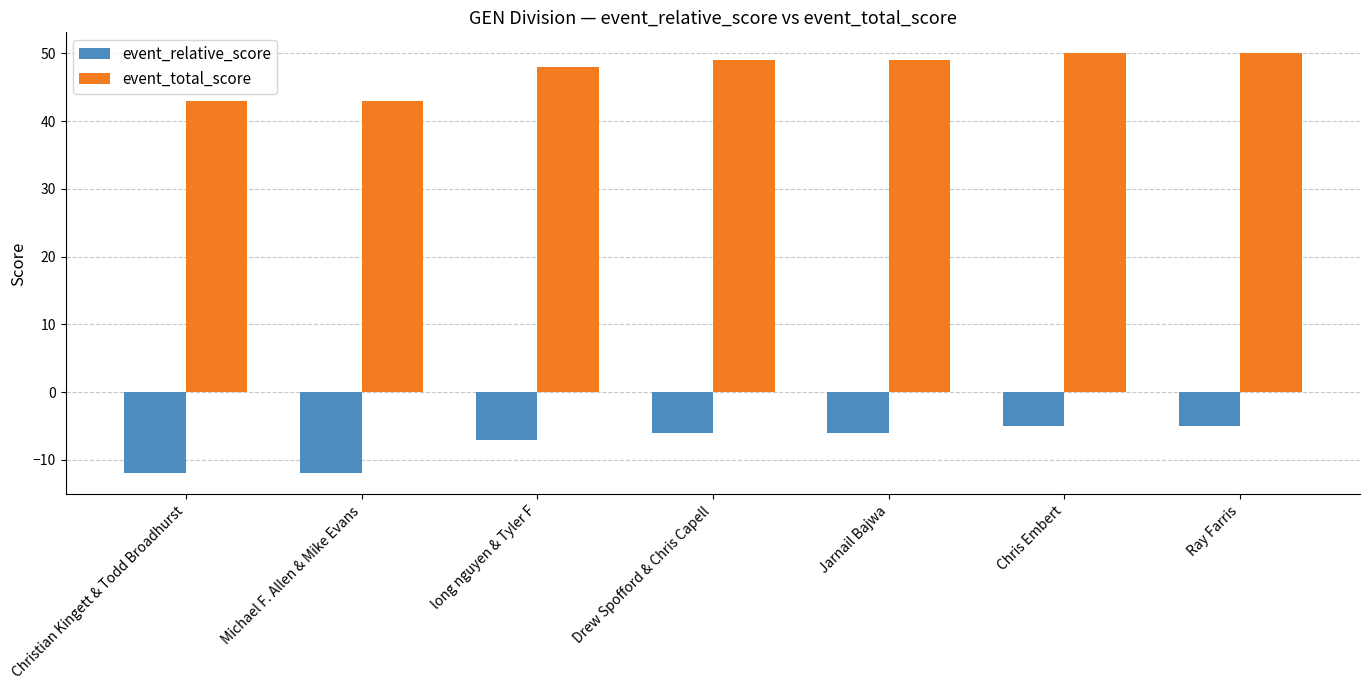

At which label is event_relative_score closest to -8?

long nguyen & Tyler F